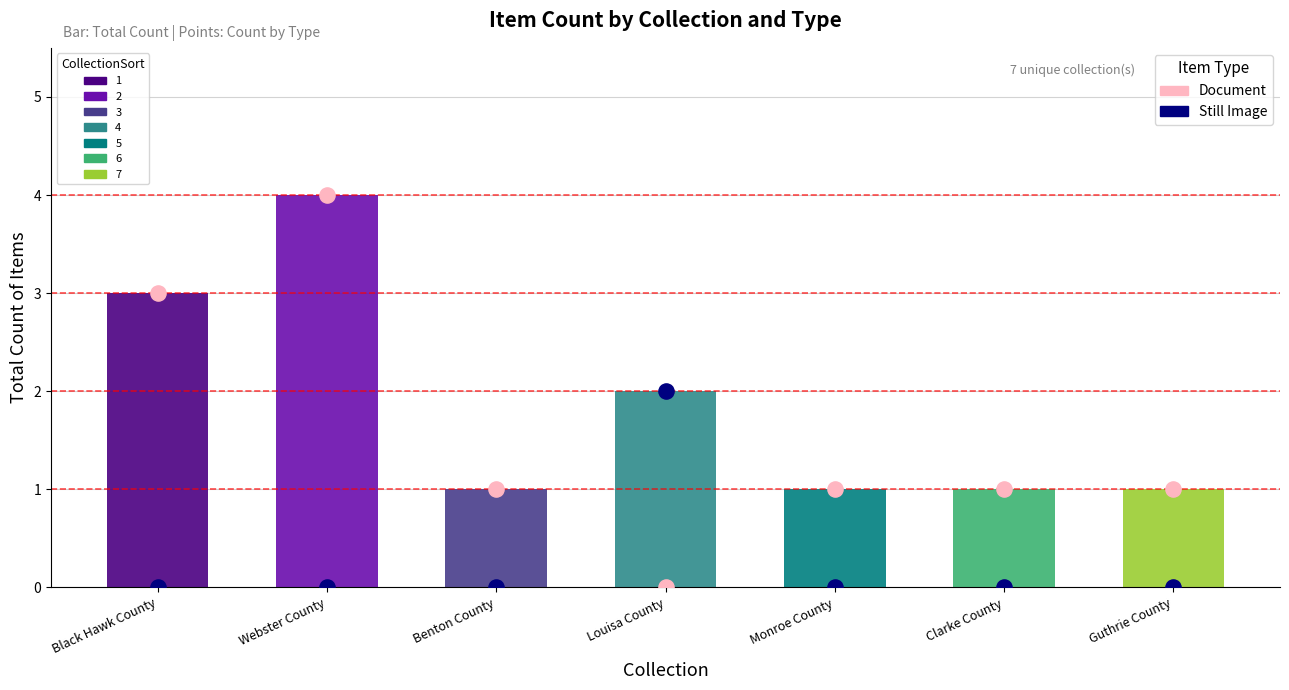

Which series reaches the minimum Y coordinate?

Document